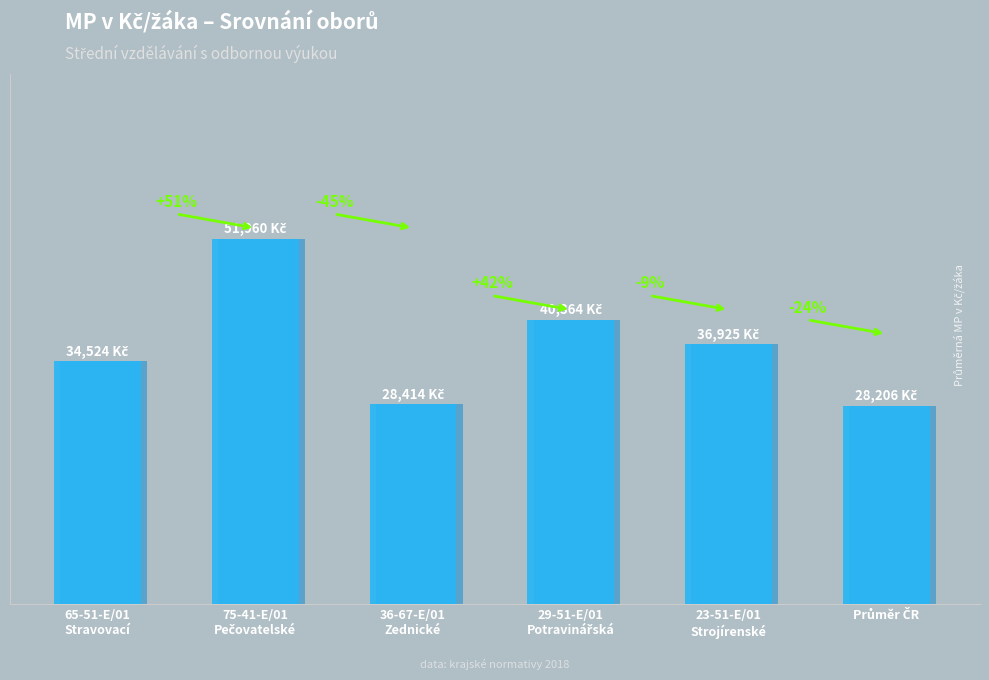

Which has a higher value, Průměr ČR or 29-51-E/01
Potravinářská?

29-51-E/01
Potravinářská